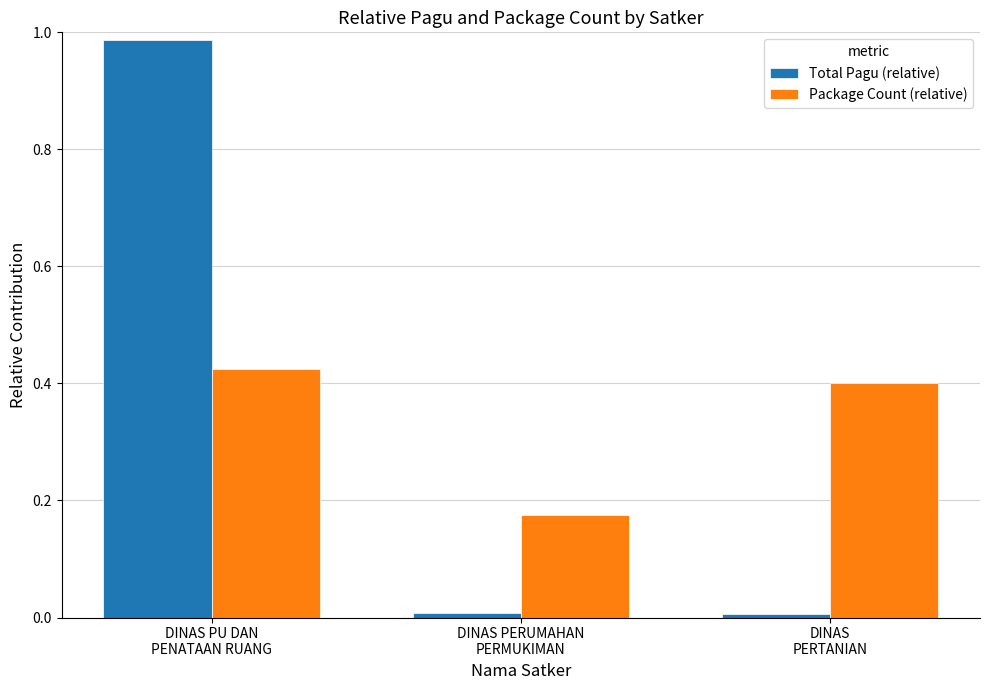

Which series has the widest spread of values?

Total Pagu (relative)